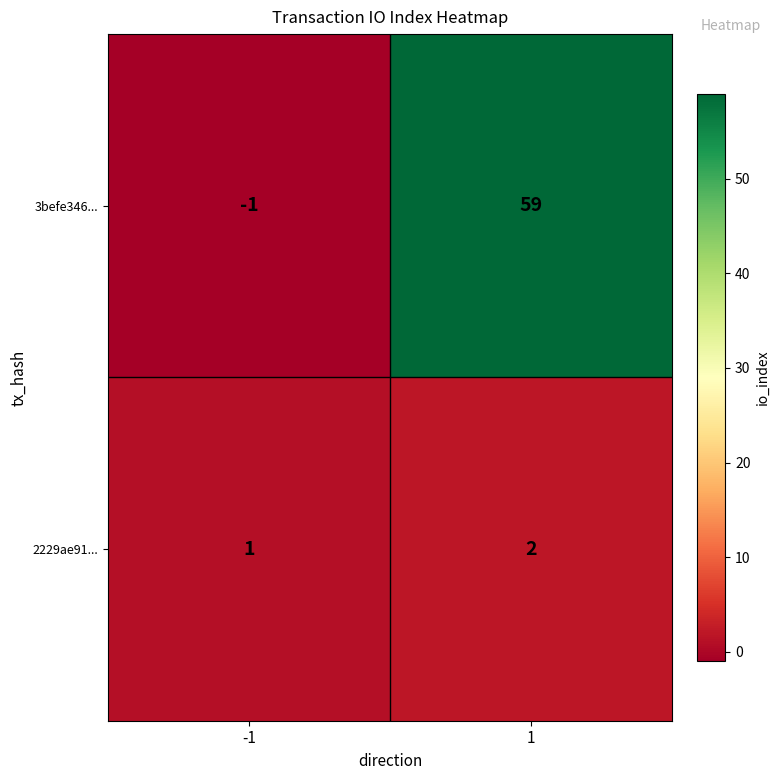

Reading left to right, list all the values displayed in this chart.

3befe346...: -1=-1	1=59
2229ae91...: -1=1	1=2